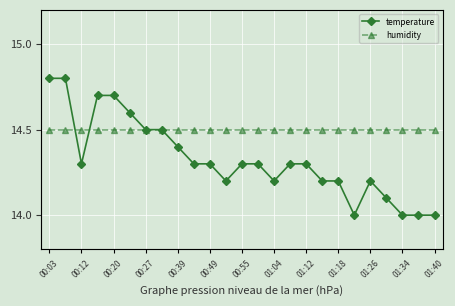

Which series changed the most between 23 and 24?

temperature